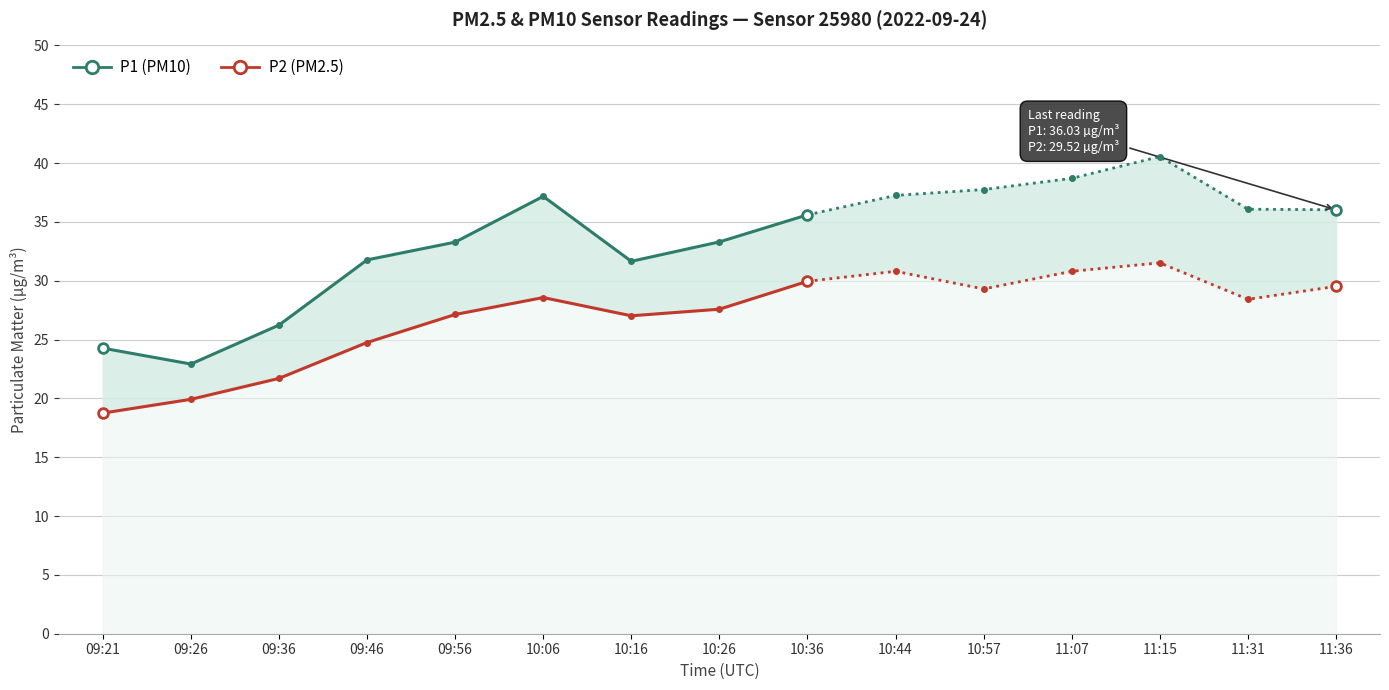

How many distinct data groups are displayed?

2